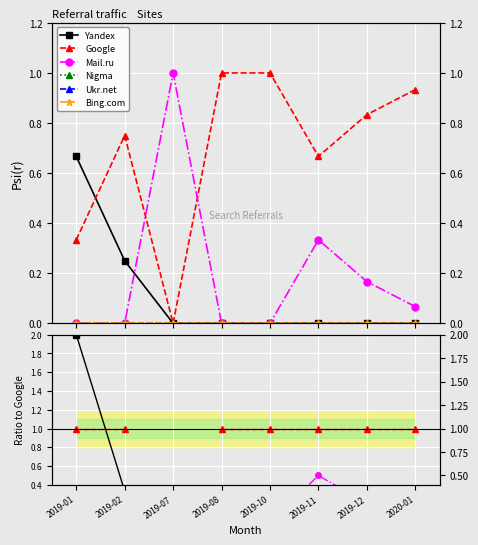

What is the label of the 5th point from the right?

2019-08